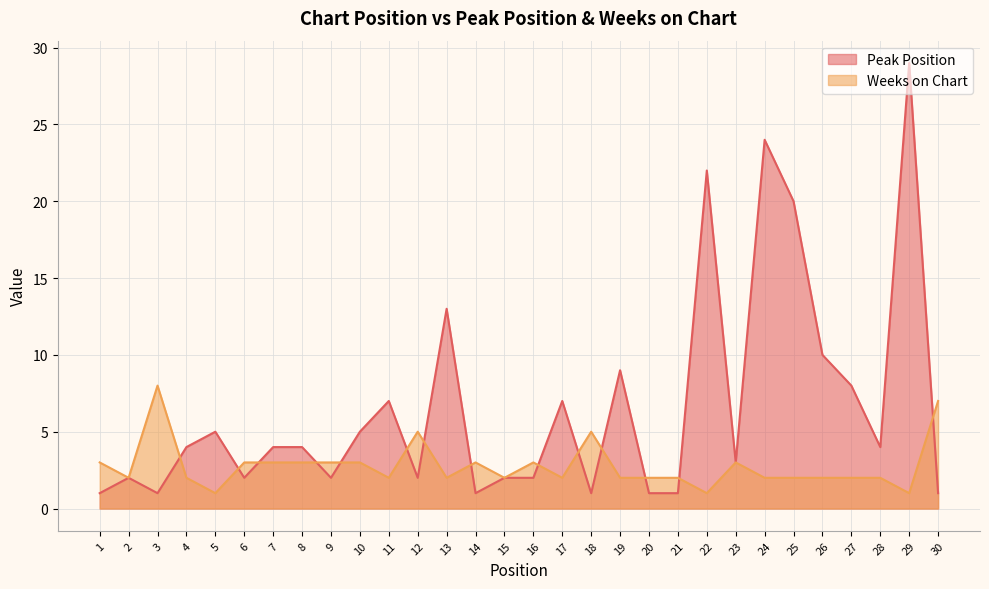

What is the maximum value shown in the chart?

29